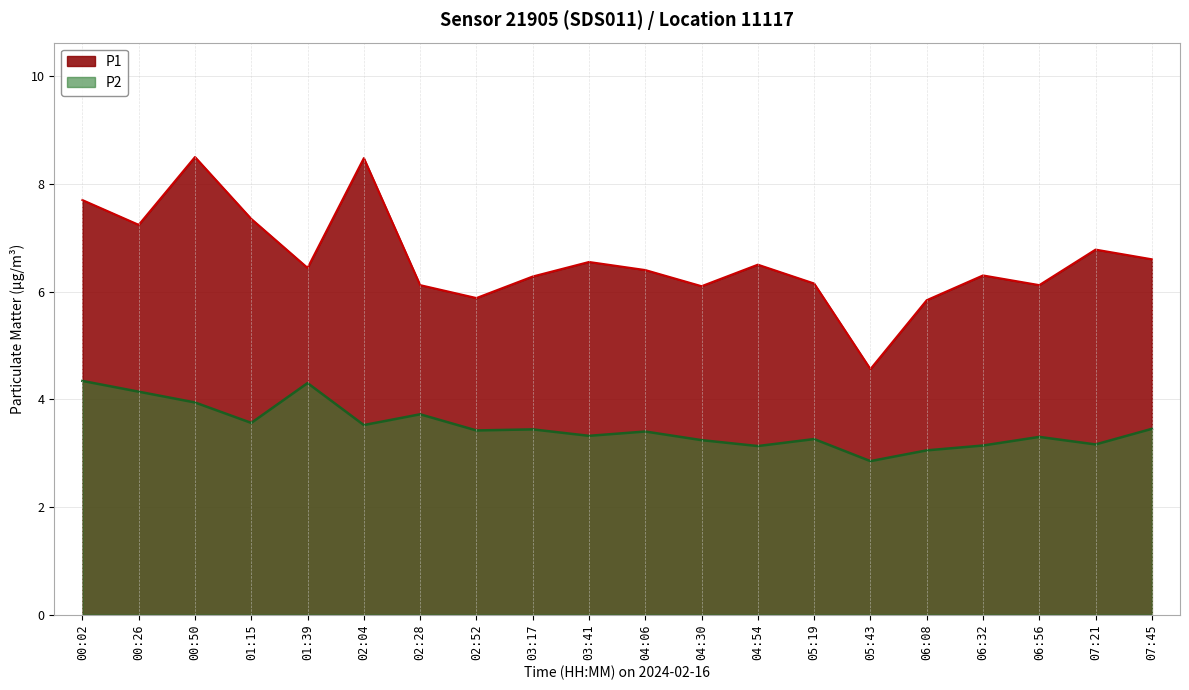

True or false: P1 and P2 intersect in this chart.

False